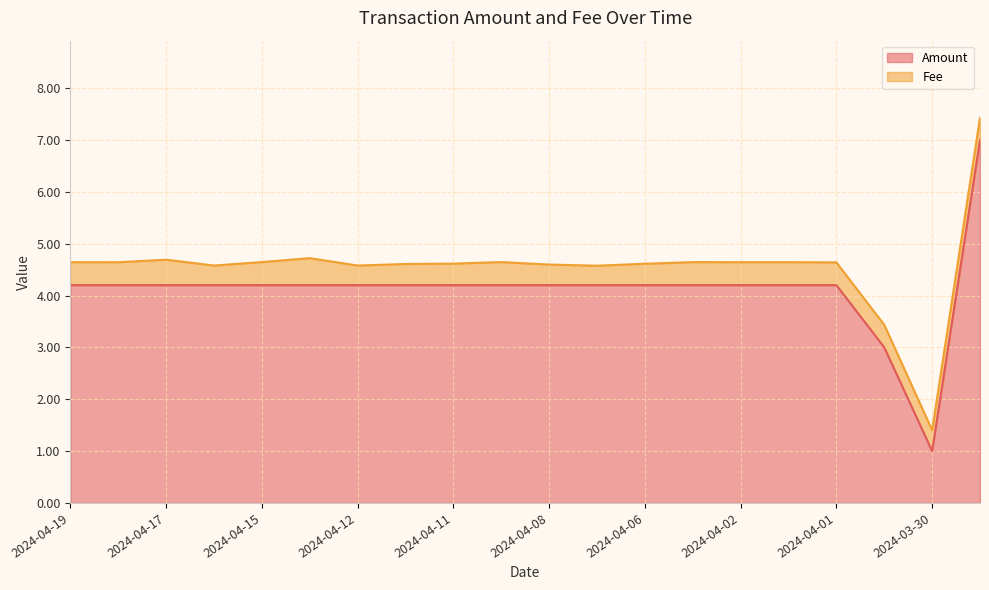

What is the label of the 1st point from the left?

2024-04-19